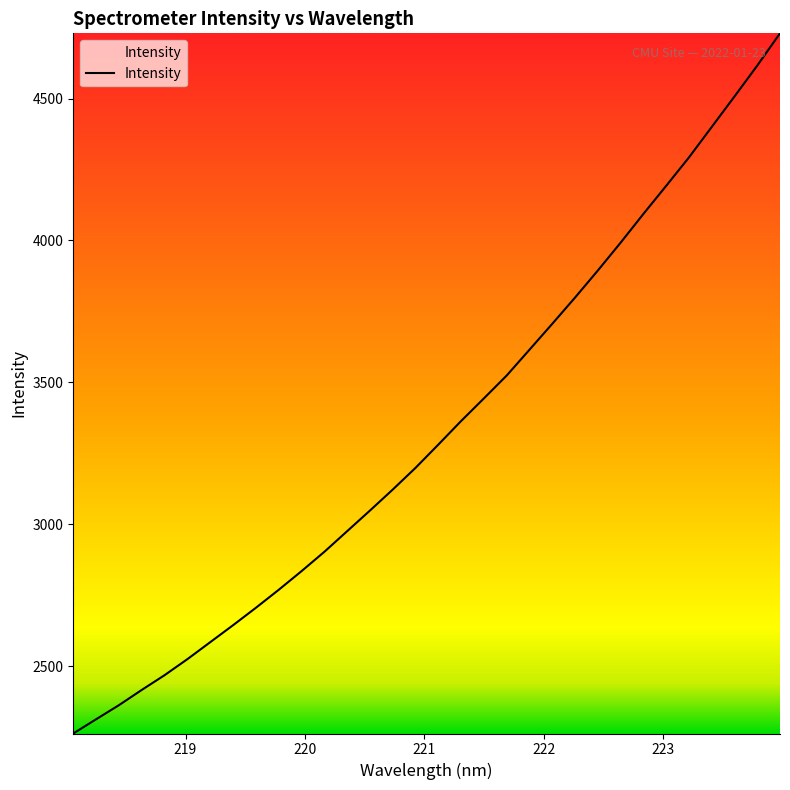

Is this an area chart (filled region under the line)?

No